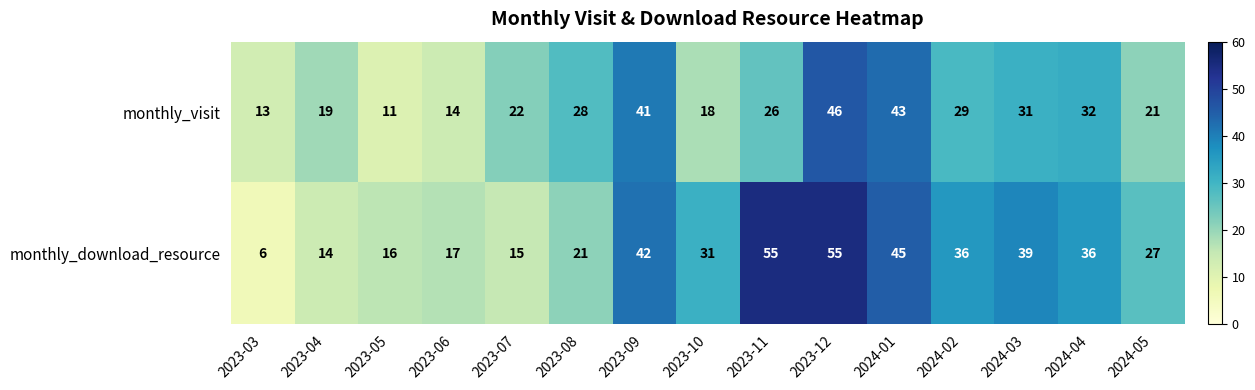

Reading right to left, transcribe all the data shown in this chart.

monthly_visit: 2024-05=21	2024-04=32	2024-03=31	2024-02=29	2024-01=43	2023-12=46	2023-11=26	2023-10=18	2023-09=41	2023-08=28	2023-07=22	2023-06=14	2023-05=11	2023-04=19	2023-03=13
monthly_download_resource: 2024-05=27	2024-04=36	2024-03=39	2024-02=36	2024-01=45	2023-12=55	2023-11=55	2023-10=31	2023-09=42	2023-08=21	2023-07=15	2023-06=17	2023-05=16	2023-04=14	2023-03=6